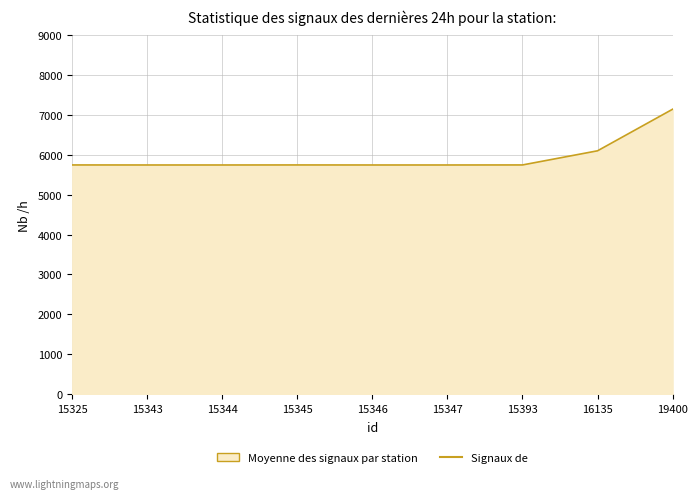

True or false: the data shows 5748 at 15344.

True